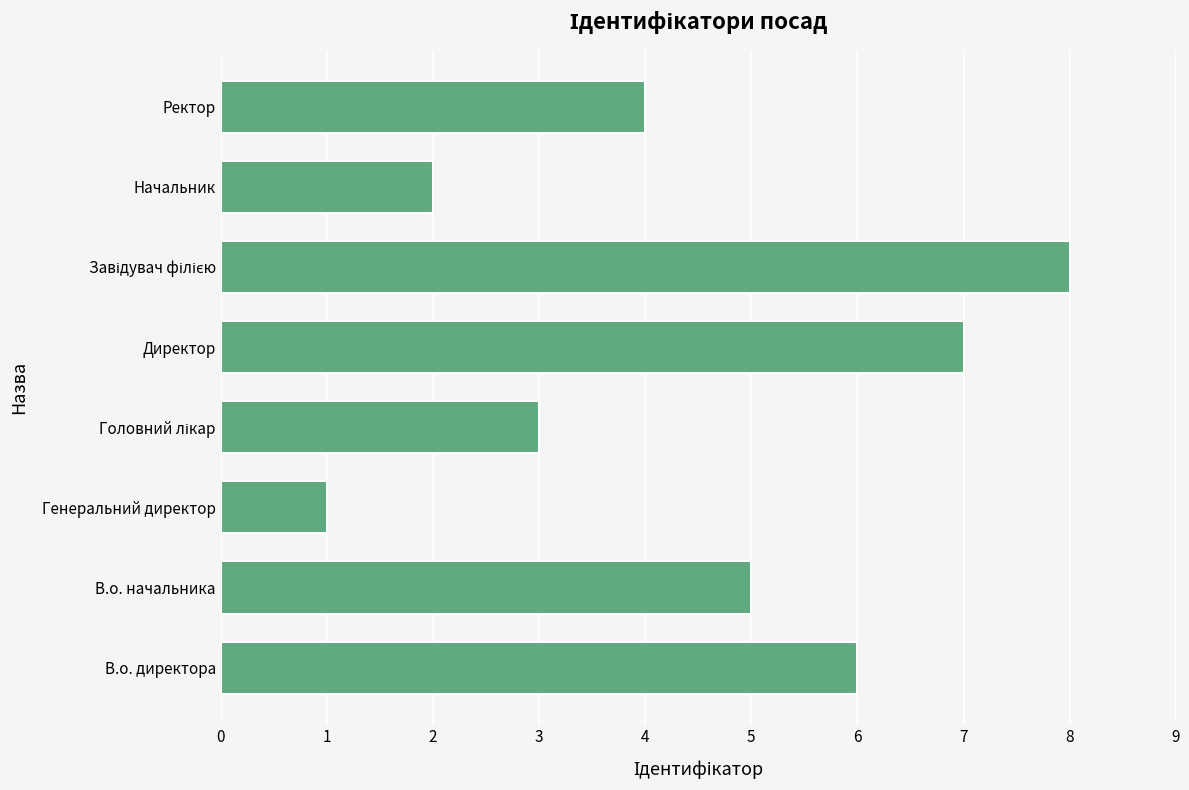

At which label is the value closest to 4?

Ректор